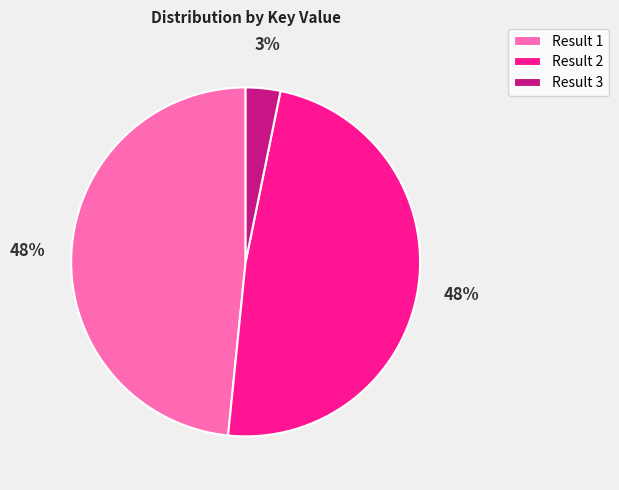

Is it true that Result 2 is 48% of the pie?

True